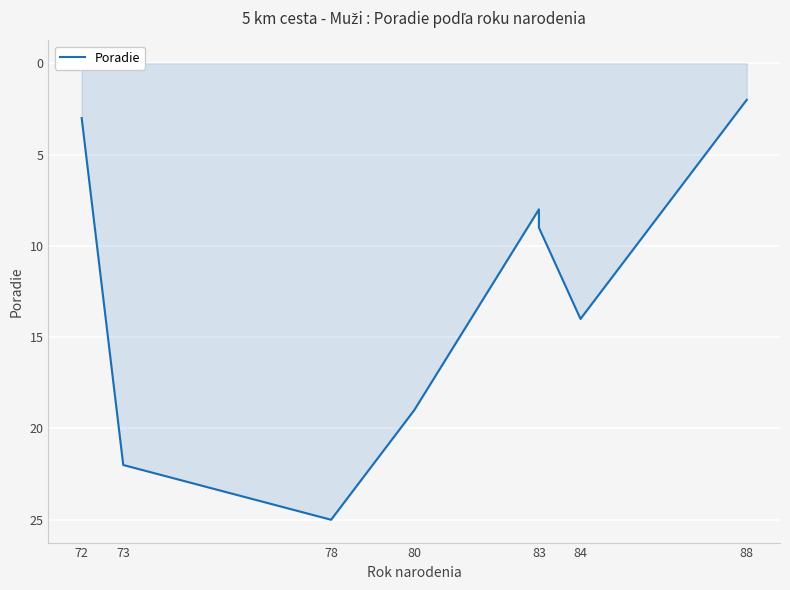

How many lines are shown in the chart?

1